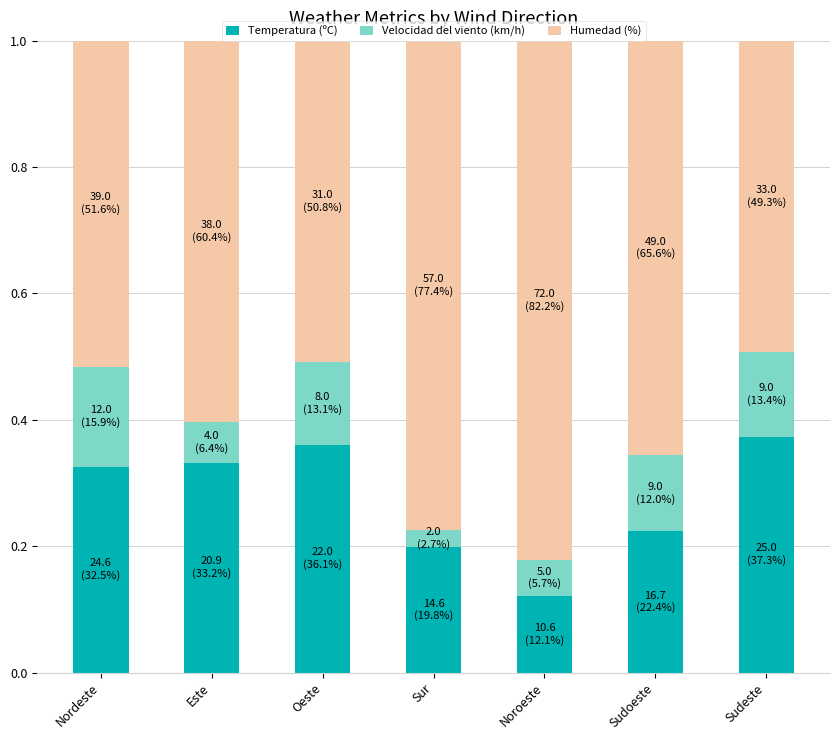

What is the sum of all Temperatura (ºC) values?

1.9